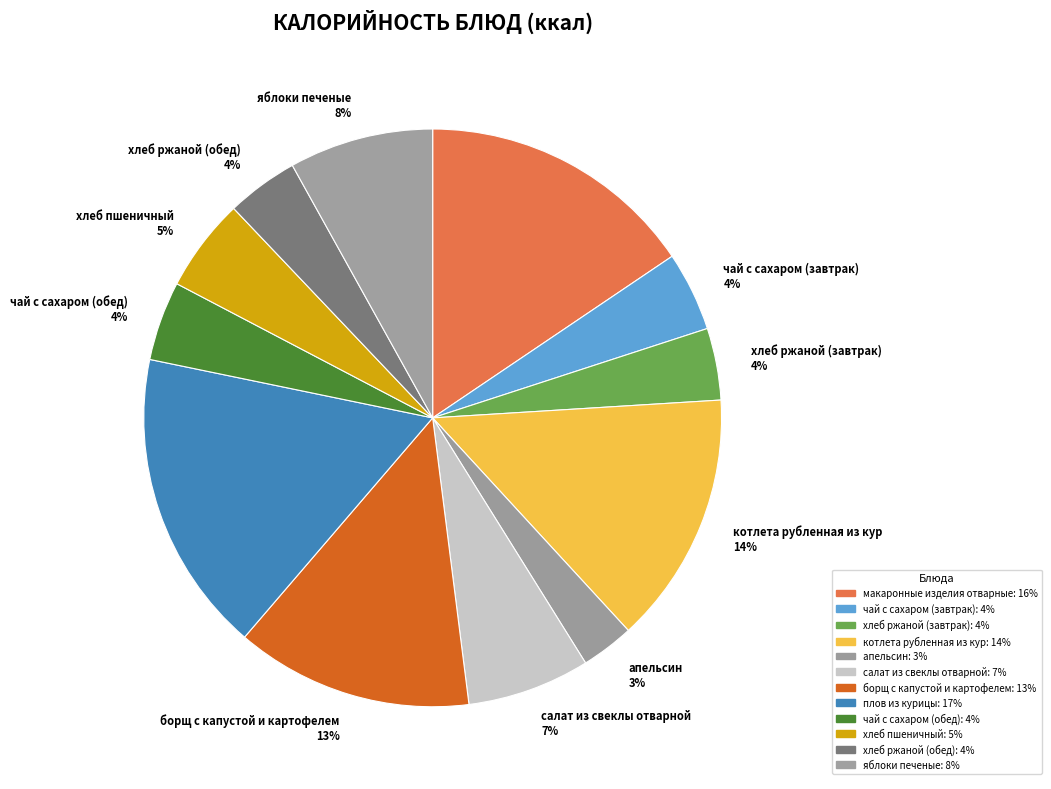

Is it true that хлеб ржаной (обед) is 4% of the pie?

True